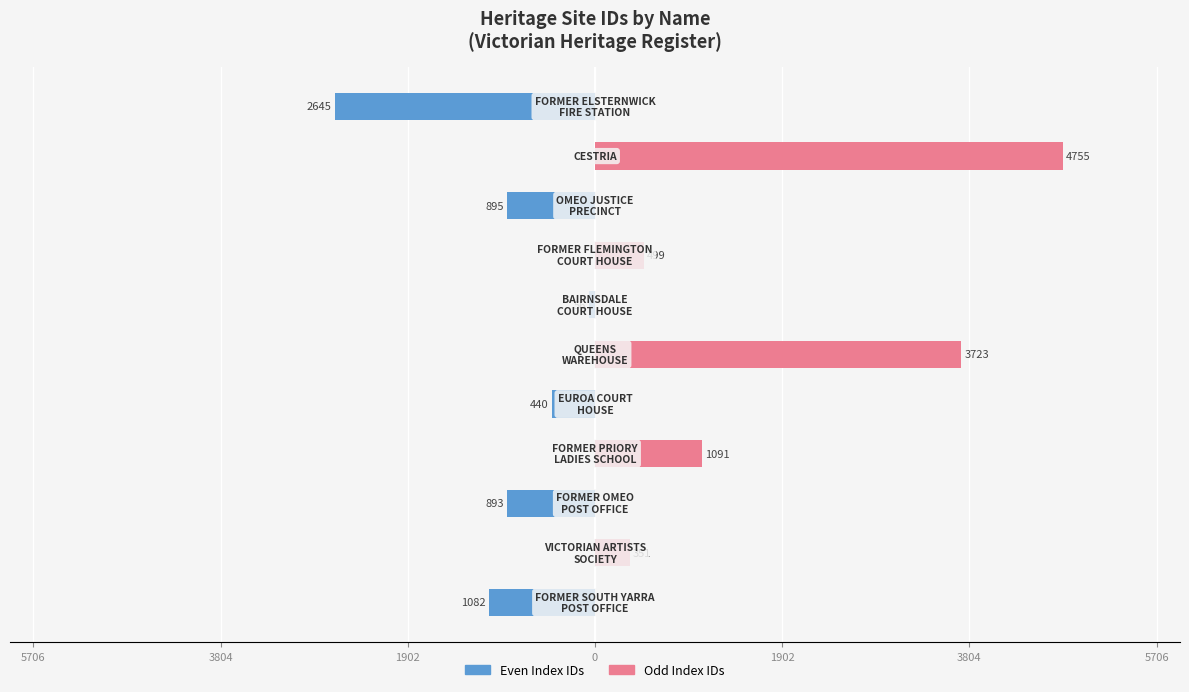

Which series has the widest spread of values?

Odd Index IDs